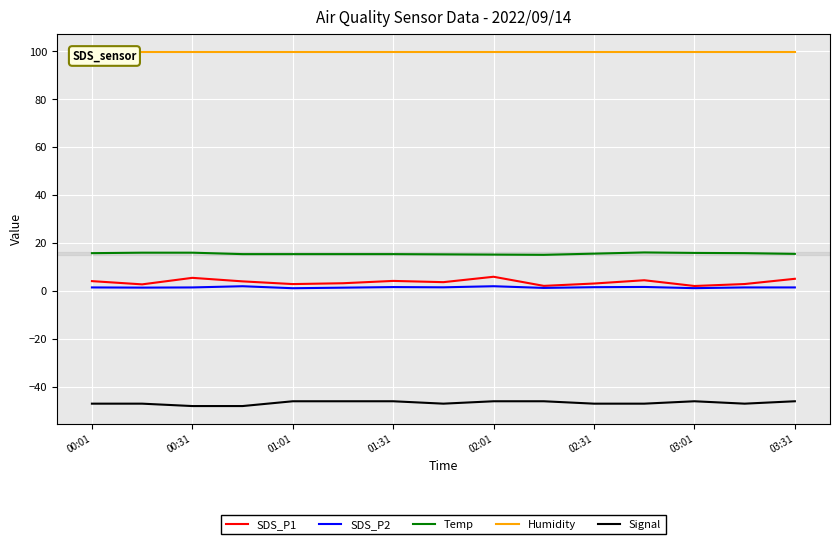

The value of Temp at 00:31 is 9.2. True or false?

False